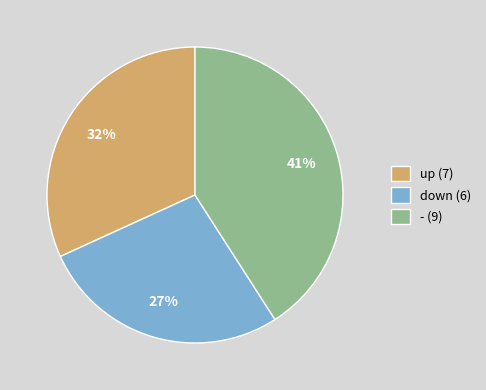

To the nearest percent, what is the difference between the largest and smallest slice percentages?

14%